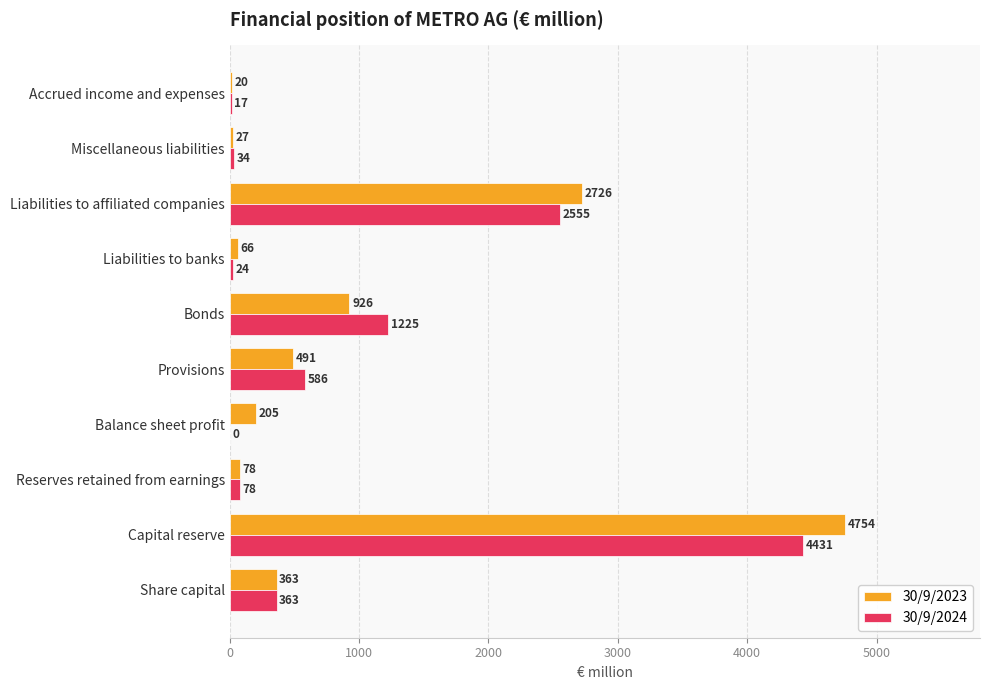

What is the sum of all 30/9/2023 values?

9656